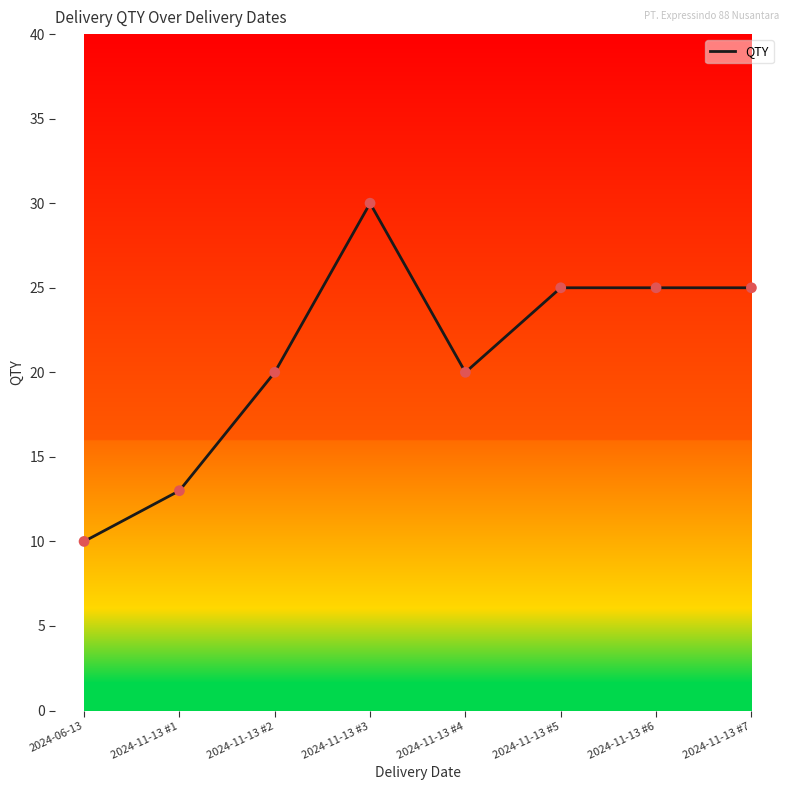

What is the change in value from 2024-06-13 to 2024-11-13 #2?

+10